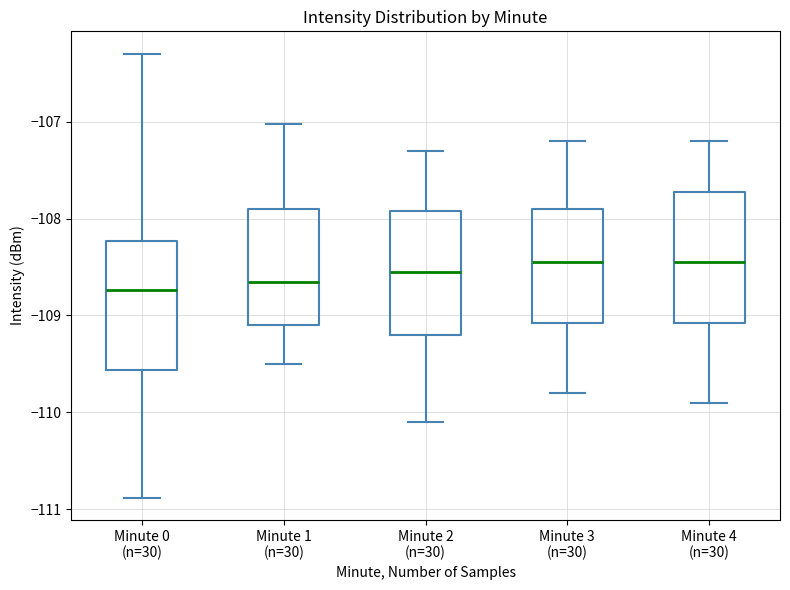

Where does the median line of the box for Minute 4 (n=30) sit on the y-axis? The values are not printed on the chart, so give them approximately, as read against the axis.

-108.4